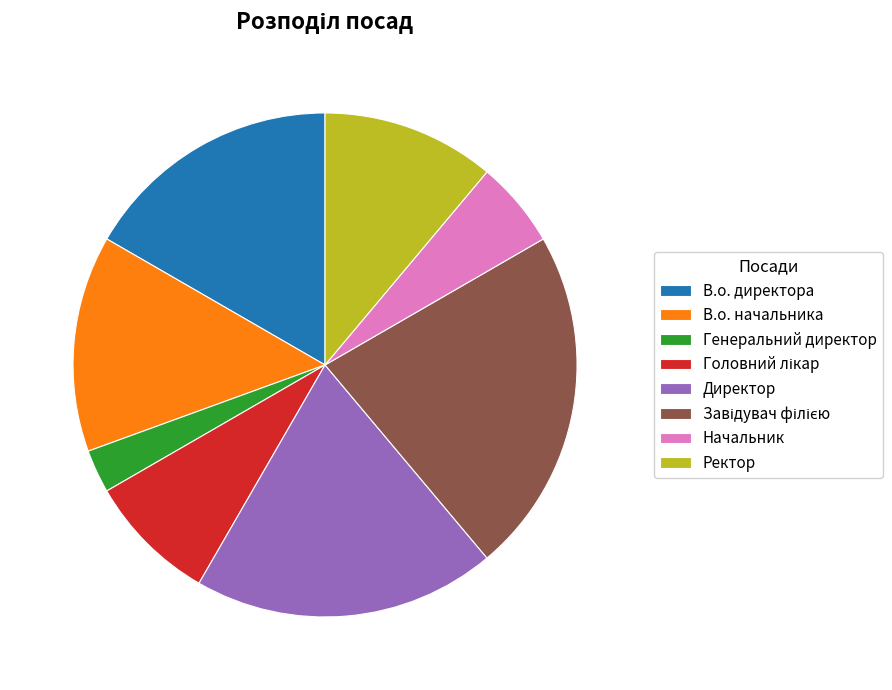

Between Начальник and В.о. начальника, which is larger?

В.о. начальника